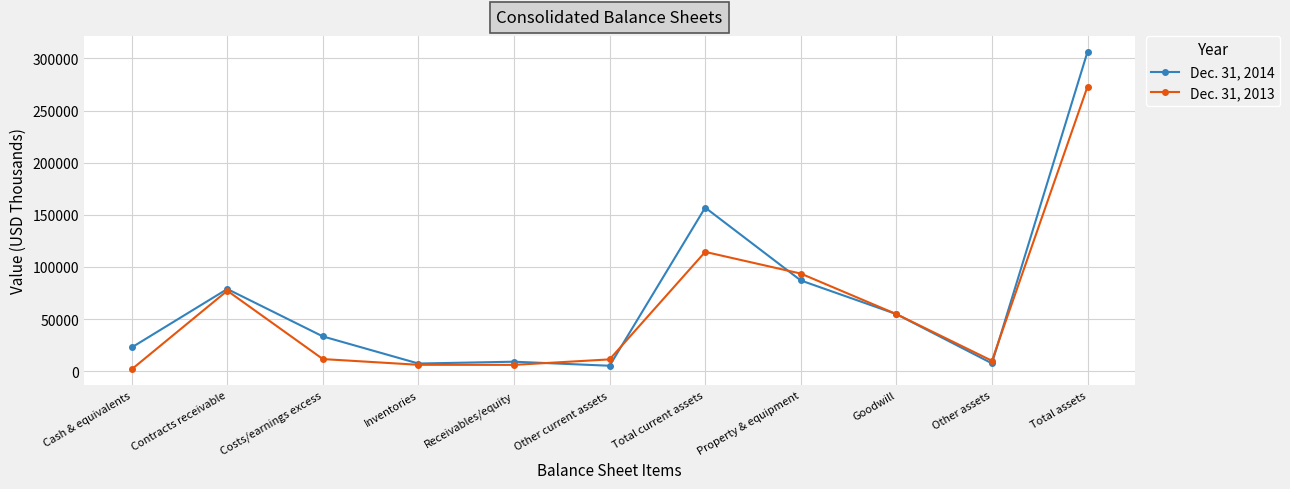

What is the label of the 2nd point from the right?

Other assets